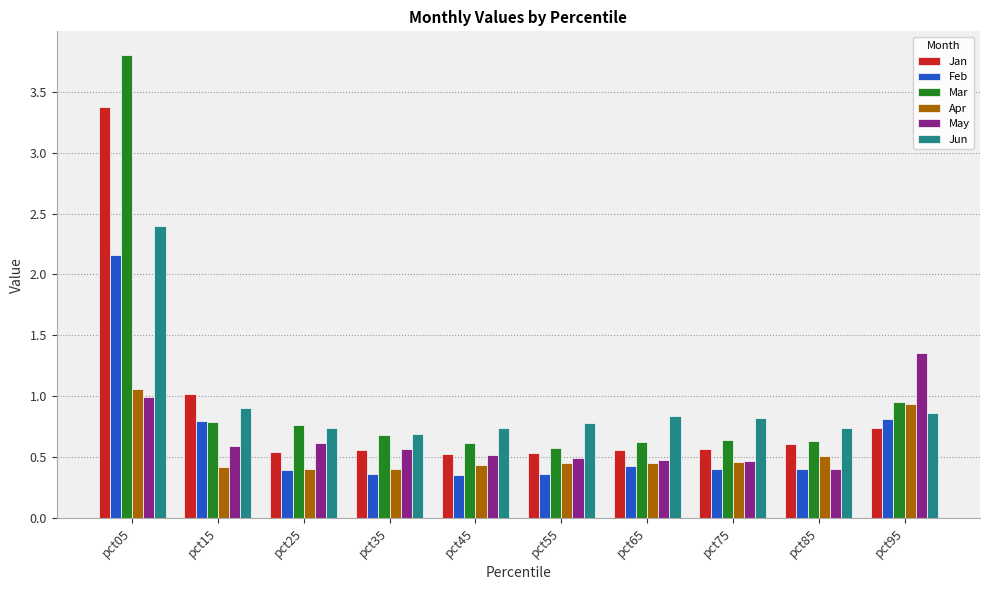

What are all the series names shown in the legend?

Jan, Feb, Mar, Apr, May, Jun